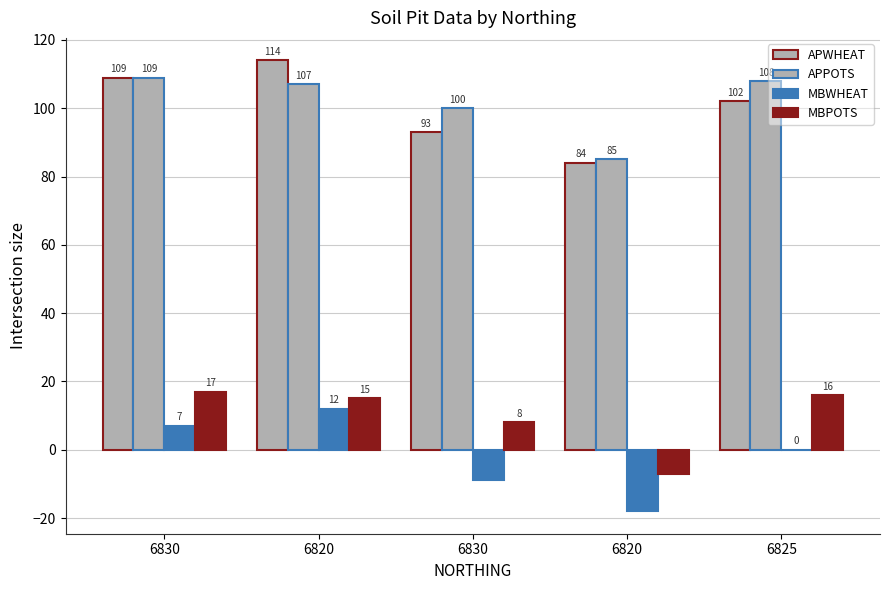

Rank the series by their maximum value, from lowest to highest.

MBWHEAT, MBPOTS, APPOTS, APWHEAT